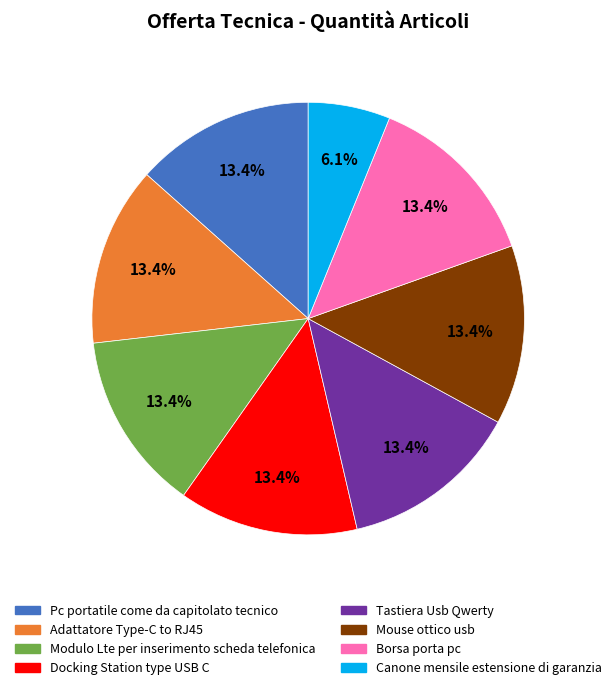

What is the smallest slice in the pie chart?

Canone mensile estensione di garanzia